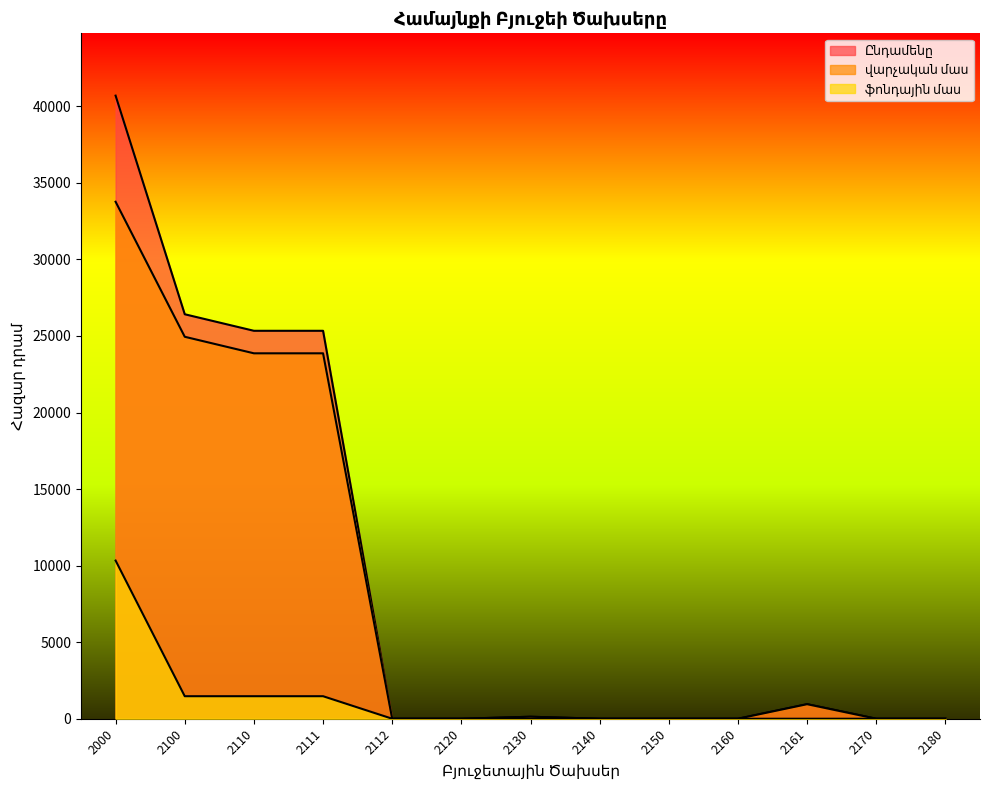

What is the average value of the ֆոնդային մաս series?

1134.1